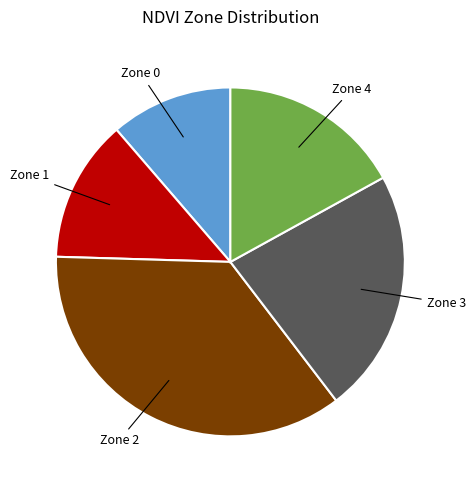

Count the number of slices in the pie.

5